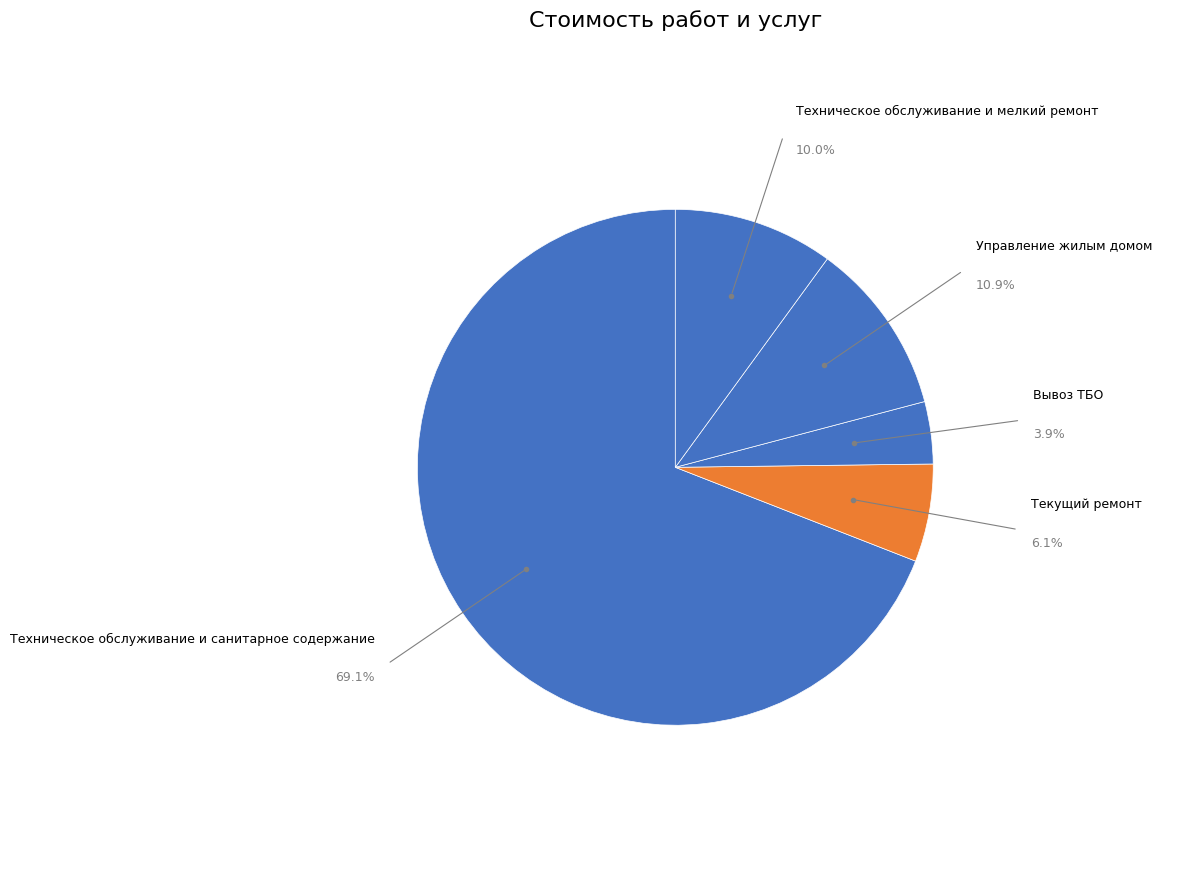

To the nearest percent, what percentage of the pie is Техническое обслуживание и санитарное содержание?

69%